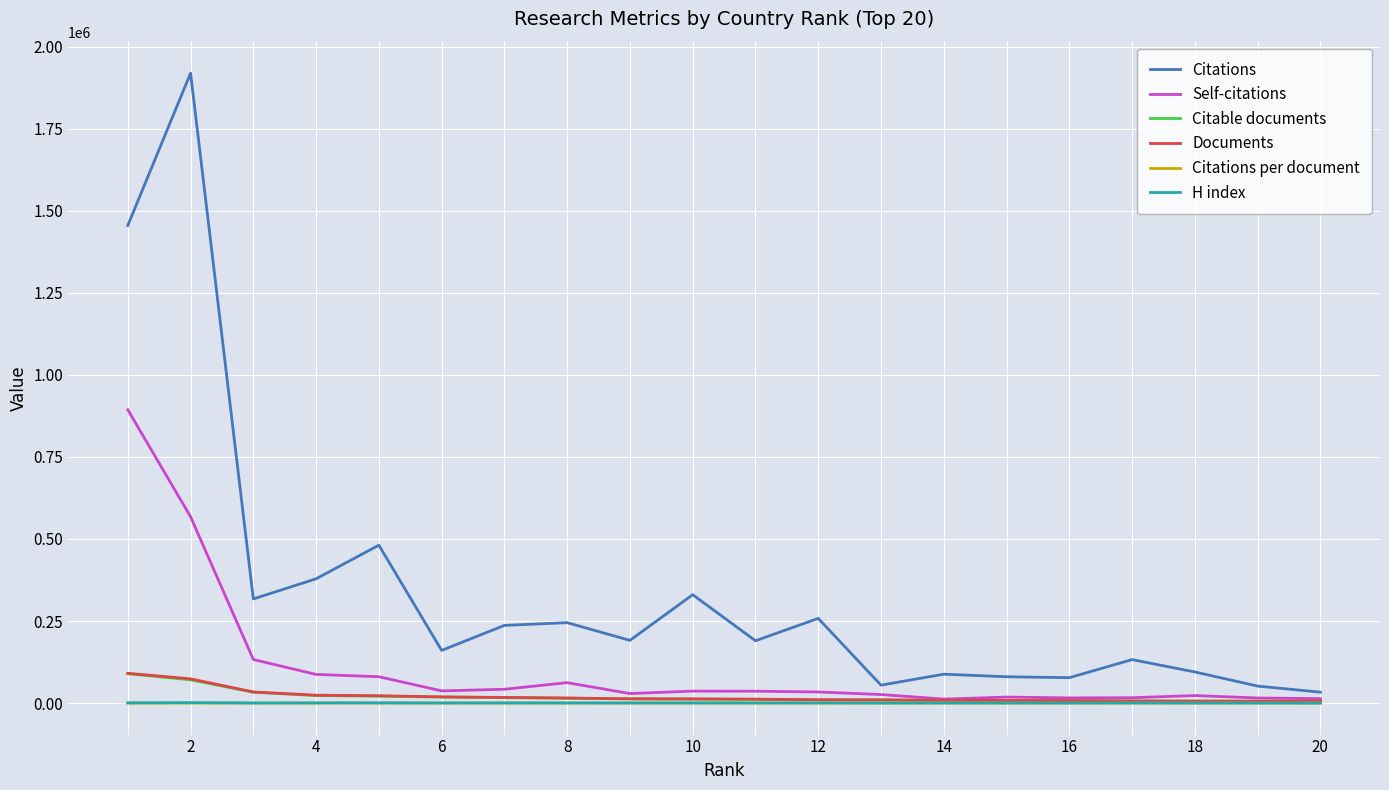

What is the maximum value for Self-citations?

893753.0